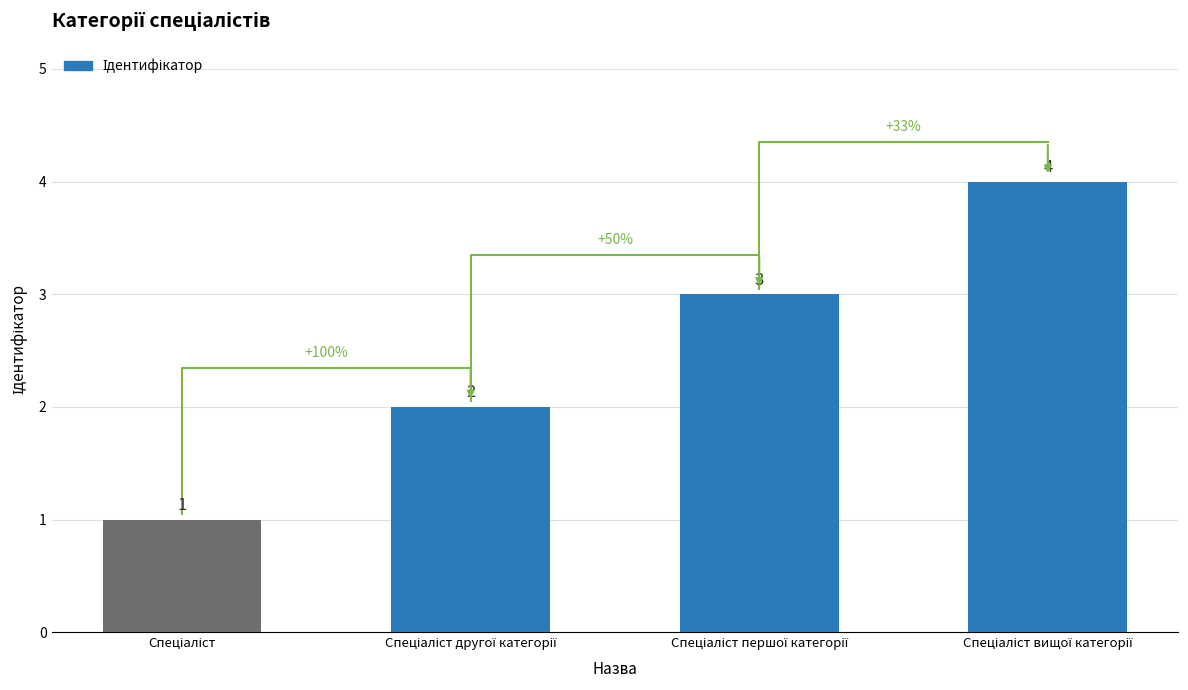

How many values exceed 3?

1